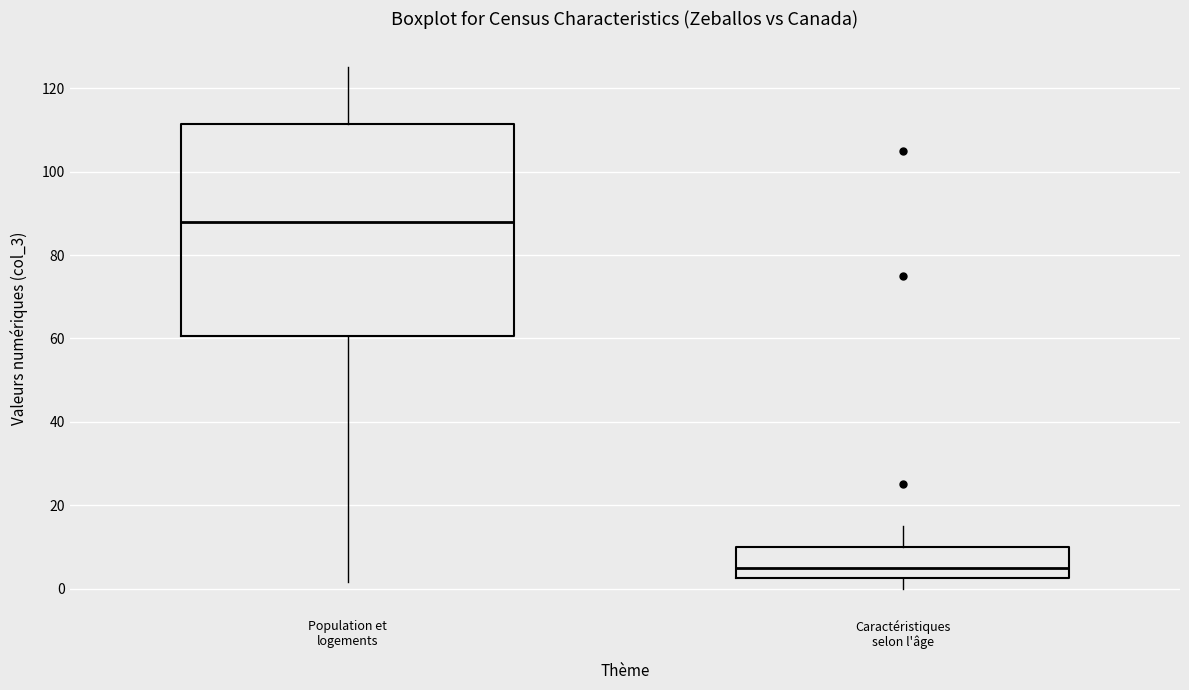

Reading left to right, read every box against the y-axis: the position of its median line, the range the box covers, and the ends of its whiskers. The values are not printed on the chart, so give them approximately, as read against the axis.

Population et logements: median 88, box 60 to 112, whiskers 2 to 126
Caractéristiques selon l'âge: median 6, box 2 to 10, whiskers 0 to 16